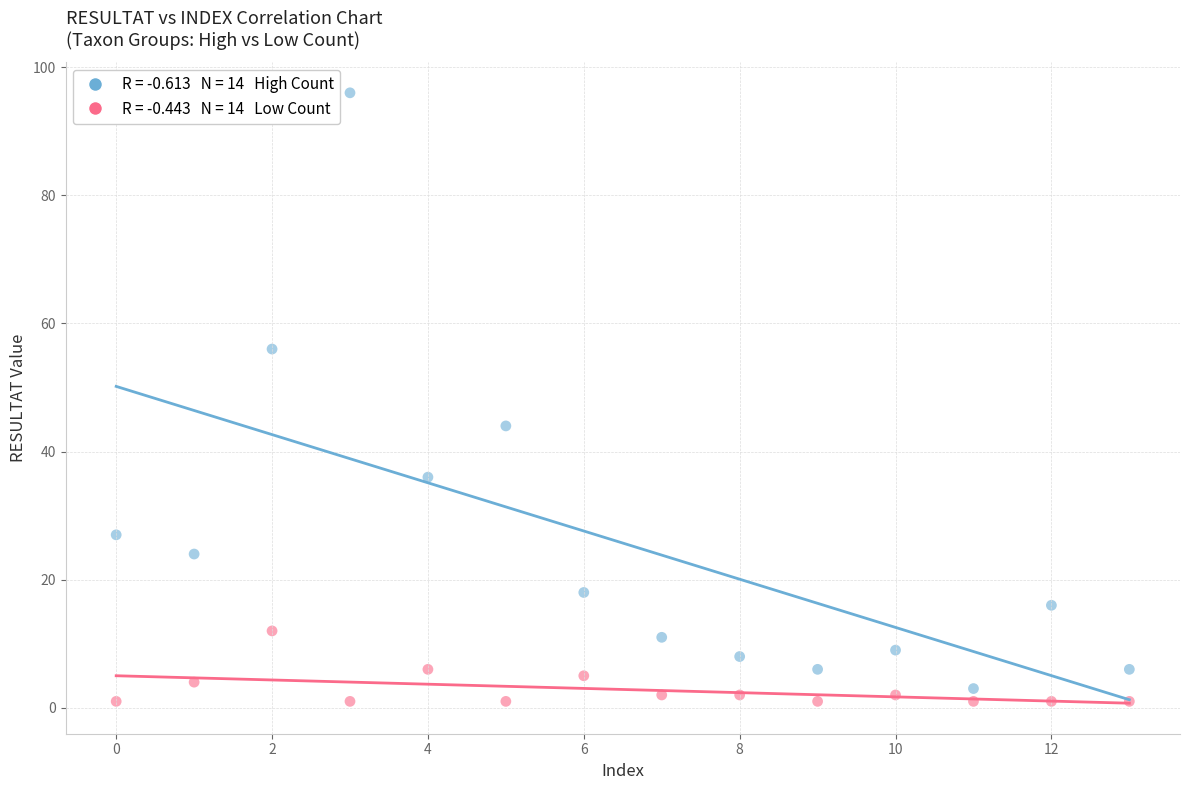

Across all series, what Y value is closest to 48?

44